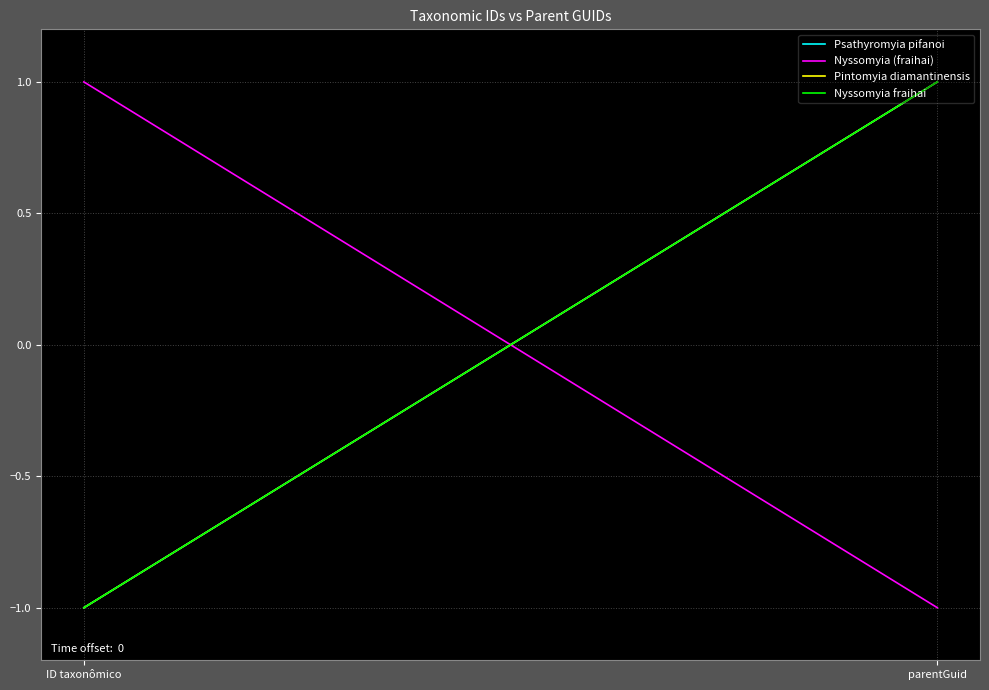

What is the difference between the maximum and minimum values in the Psathyromyia pifanoi series?

2